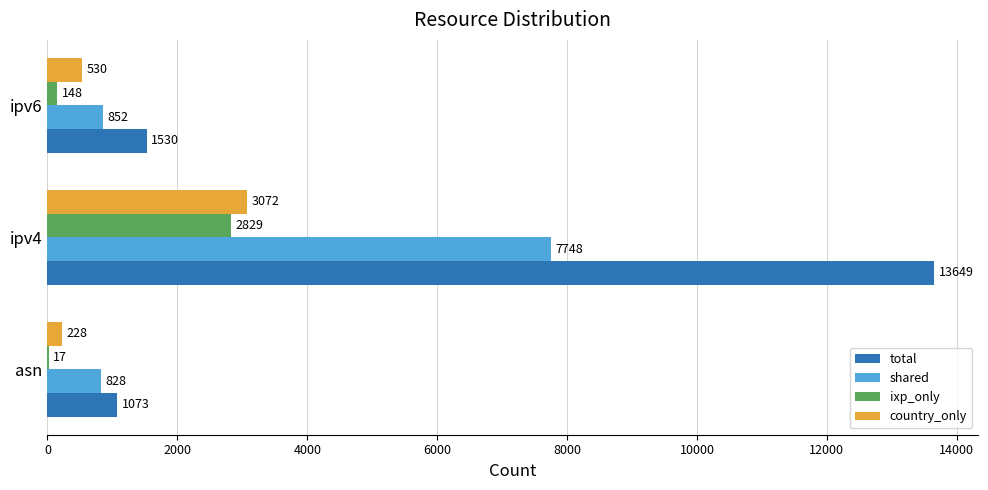

What is the average value of the shared series?

3143